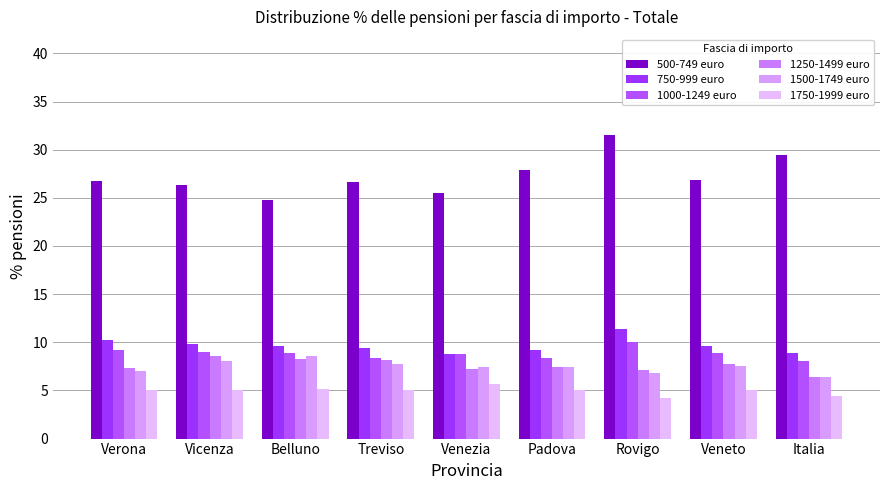

Is it true that 750-999 euro equals 9.6 at Belluno?

True